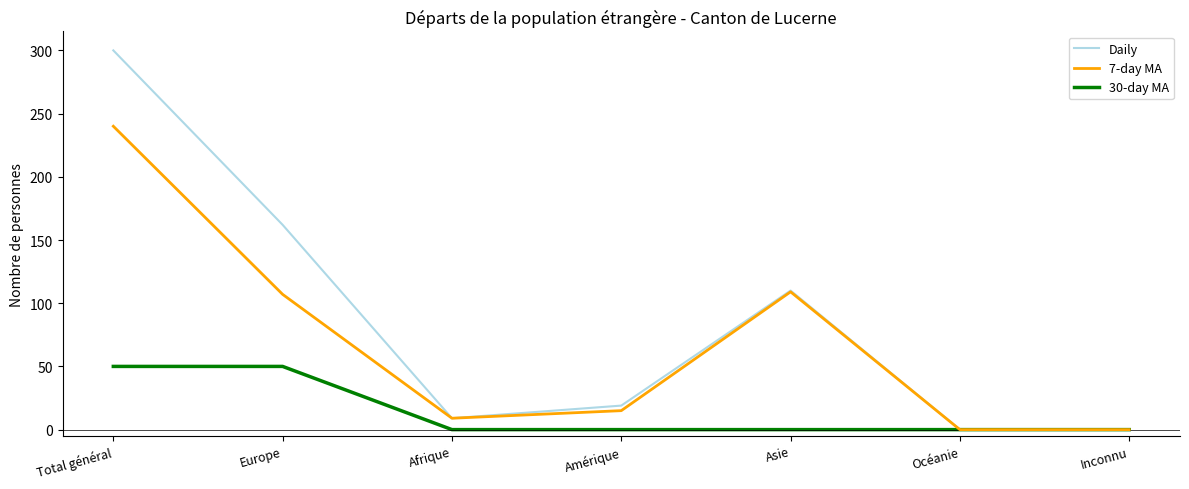

Rank the series by their average value, from lowest to highest.

30-day MA, 7-day MA, Daily